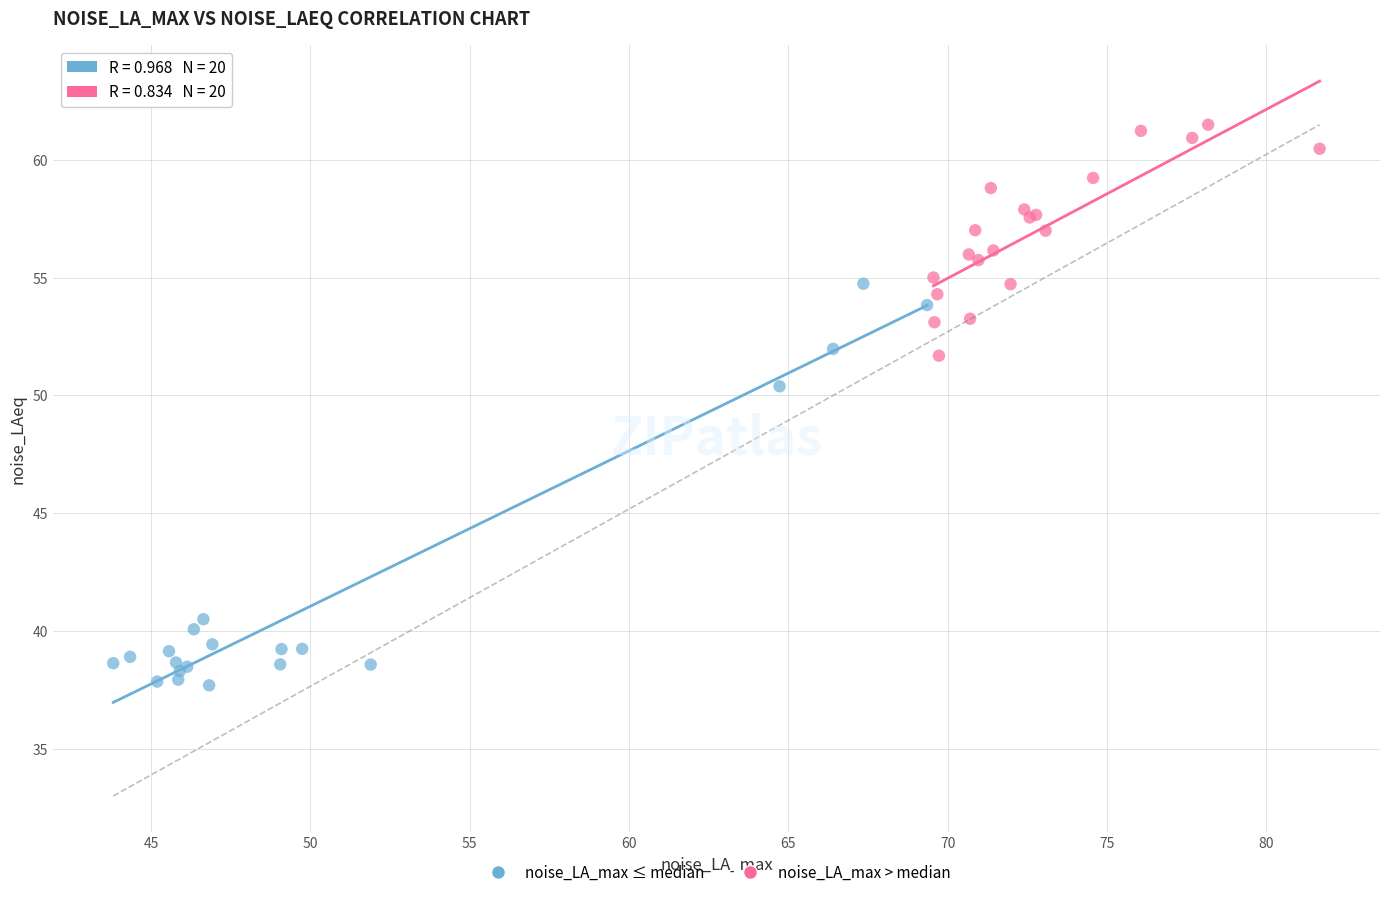

Which series reaches the minimum Y coordinate?

noise_LA_max ≤ median